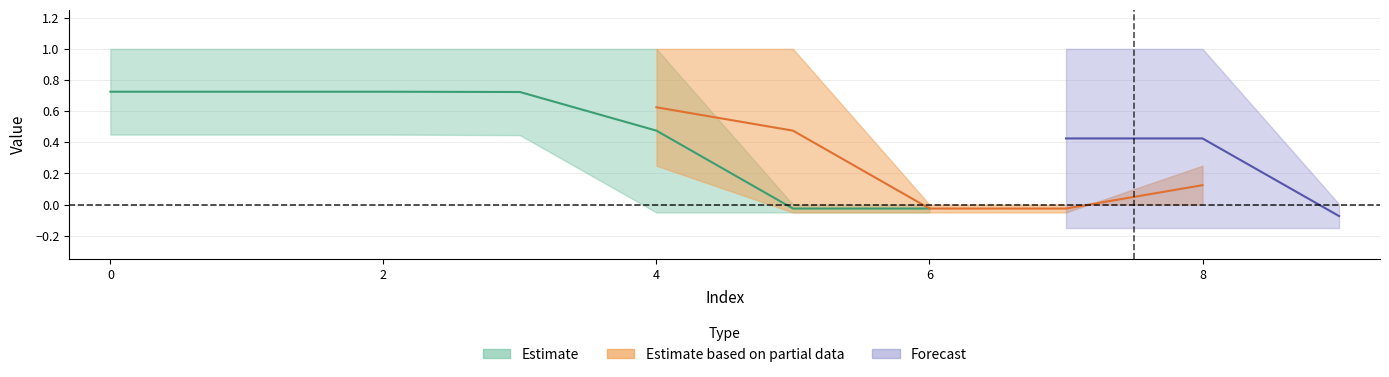

At which category is the sum across all series the highest?

4